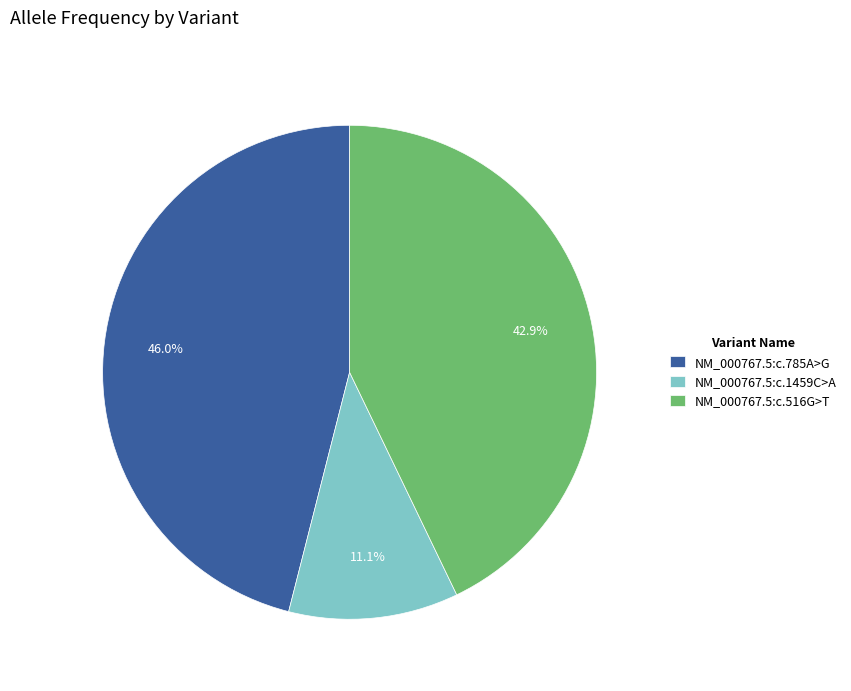

Which slice is the smallest?

NM_000767.5:c.1459C>A